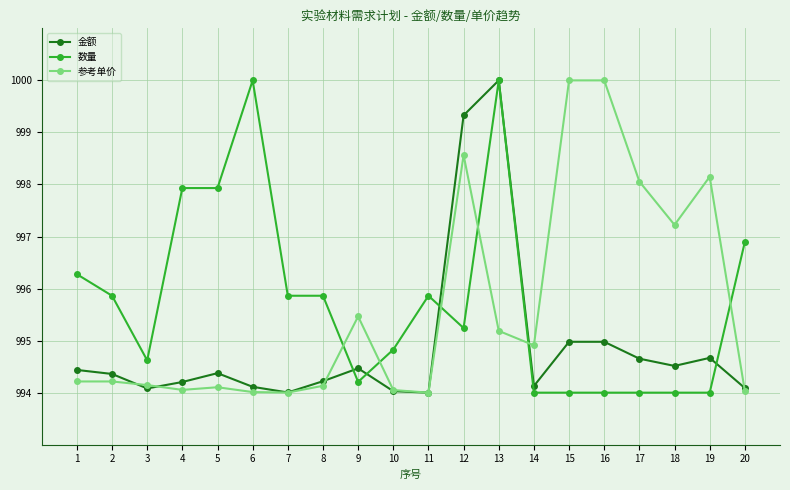

List the series in order of their overall mean, lowest first.

金额, 参考单价, 数量